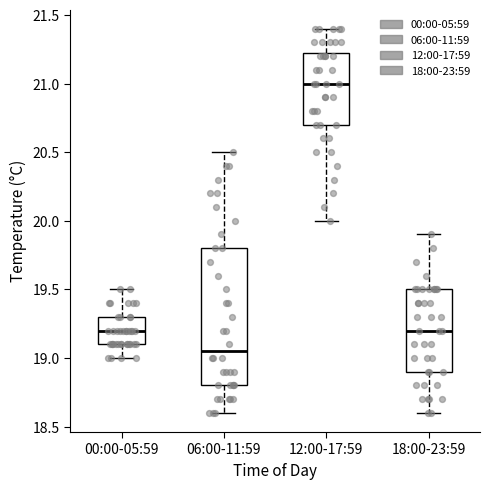

Reading left to right, read every box against the y-axis: the position of its median line, the range the box covers, and the ends of its whiskers. The values are not printed on the chart, so give them approximately, as read against the axis.

00:00-05:59: median 19.20, box 19.10 to 19.30, whiskers 19.00 to 19.50
06:00-11:59: median 19.05, box 18.80 to 19.80, whiskers 18.60 to 20.50
12:00-17:59: median 21.00, box 20.70 to 21.25, whiskers 20.00 to 21.40
18:00-23:59: median 19.20, box 18.90 to 19.50, whiskers 18.60 to 19.90